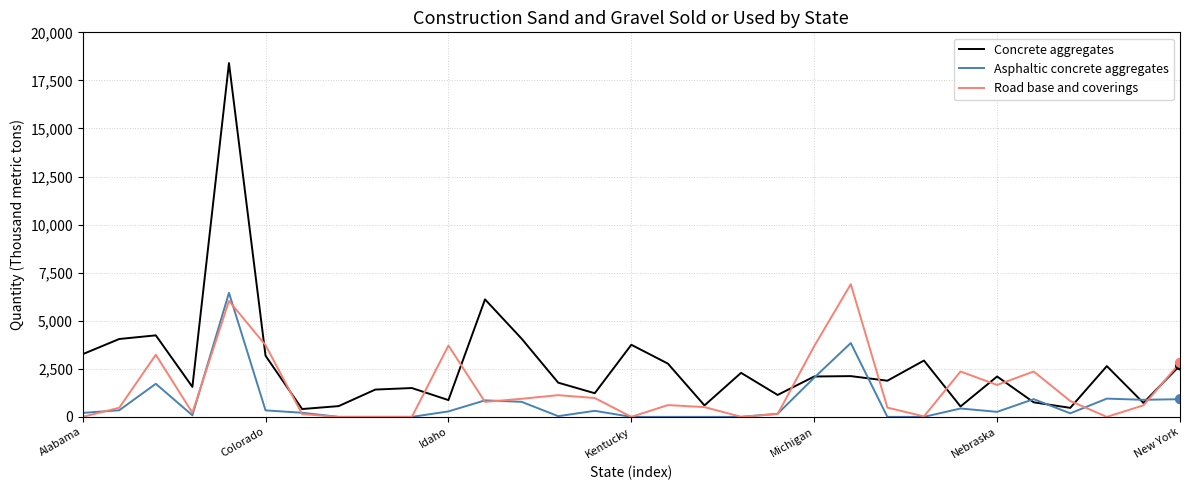

Which series has the widest spread of values?

Concrete aggregates